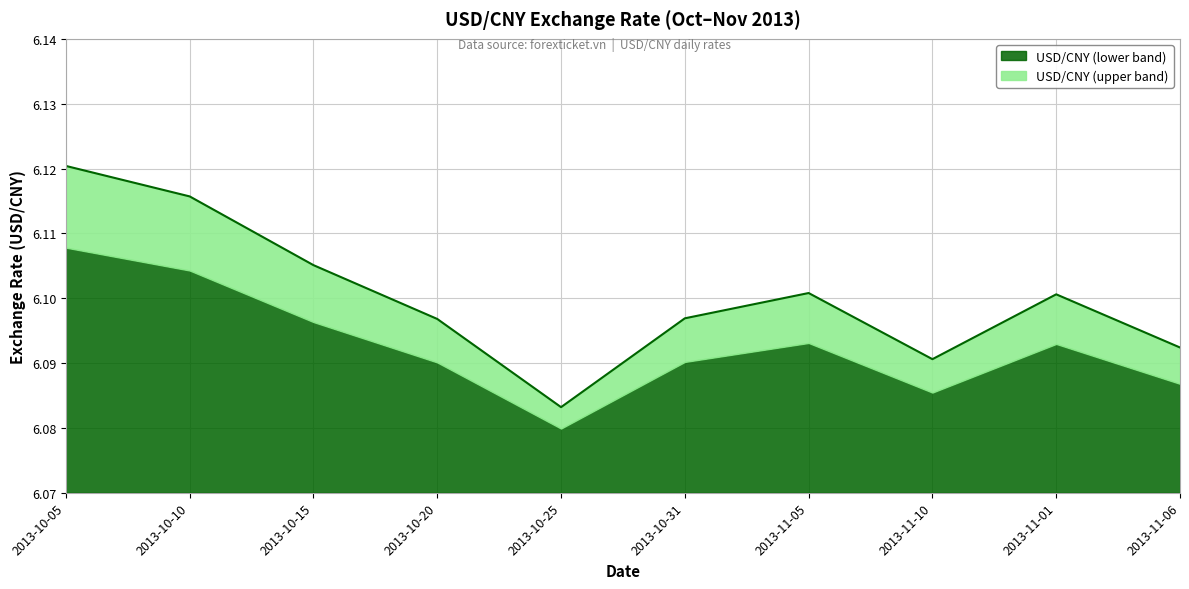

What is the value of the 4th point from the left?

6.1